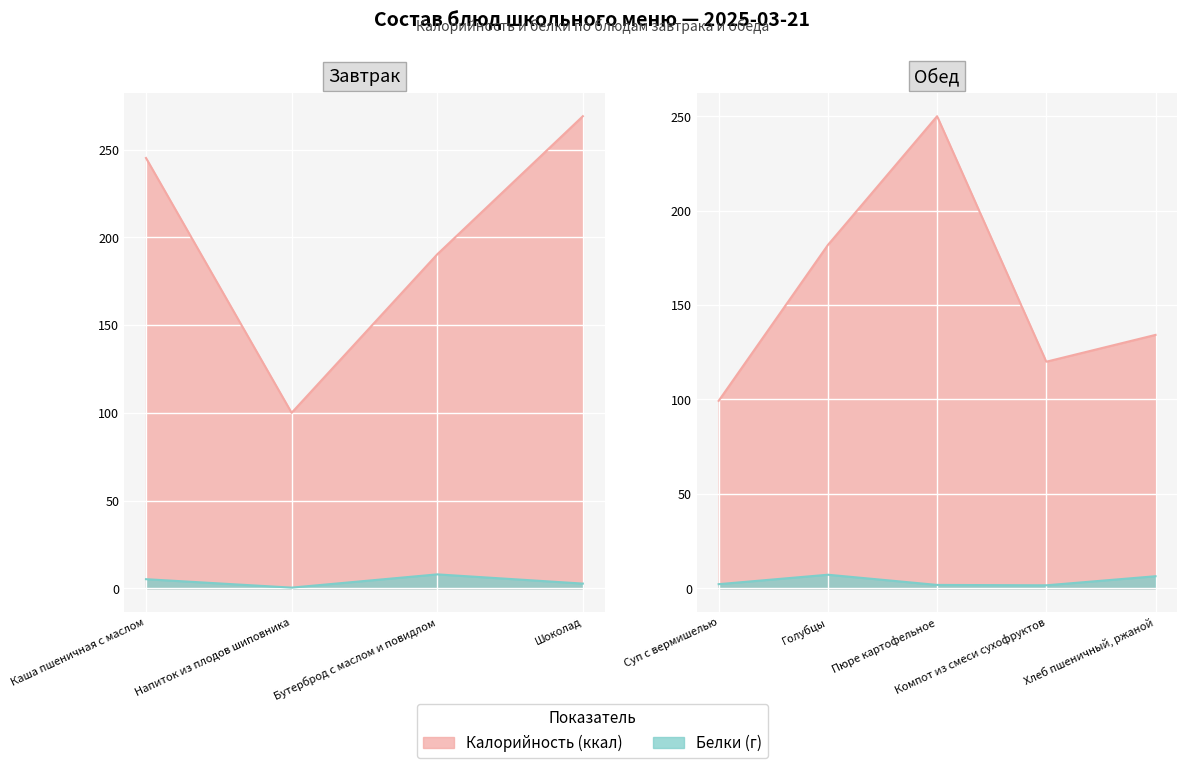

Reading left to right, extract all data points from this chart.

Калорийность: Каша пшеничная с маслом=245.2	Напиток из плодов шиповника=100.0	Бутерброд с маслом и повидлом=190.3	Шоколад=269.0	Суп с вермишелью=99.3	Голубцы=181.8	Пюре картофельное=250.0	Компот из смеси сухофруктов=120.0	Хлеб пшеничный, ржаной=134.2
Белки: Каша пшеничная с маслом=5.2	Напиток из плодов шиповника=0.4	Бутерброд с маслом и повидлом=8.0	Шоколад=2.7	Суп с вермишелью=2.2	Голубцы=7.2	Пюре картофельное=1.8	Компот из смеси сухофруктов=1.6	Хлеб пшеничный, ржаной=6.4